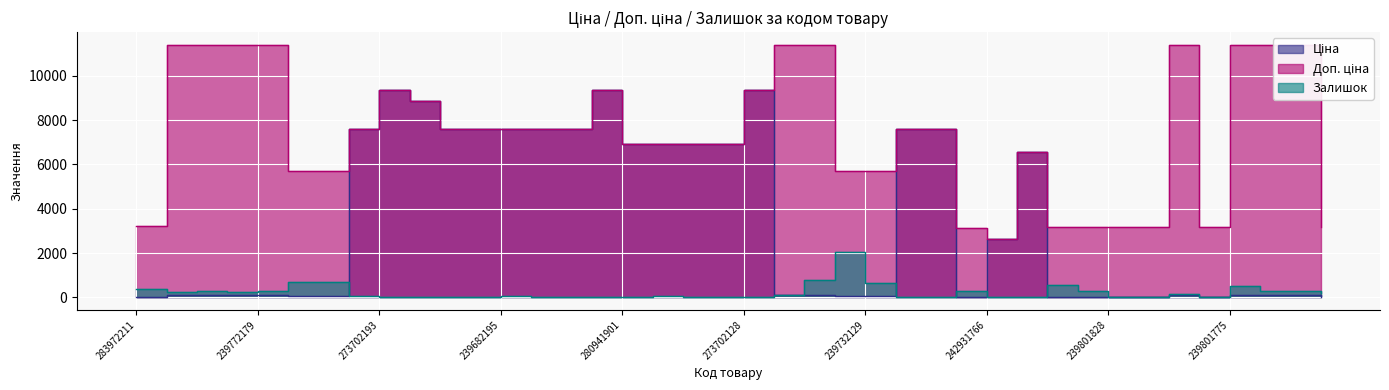

True or false: Доп. ціна and Ціна cross at least once.

False